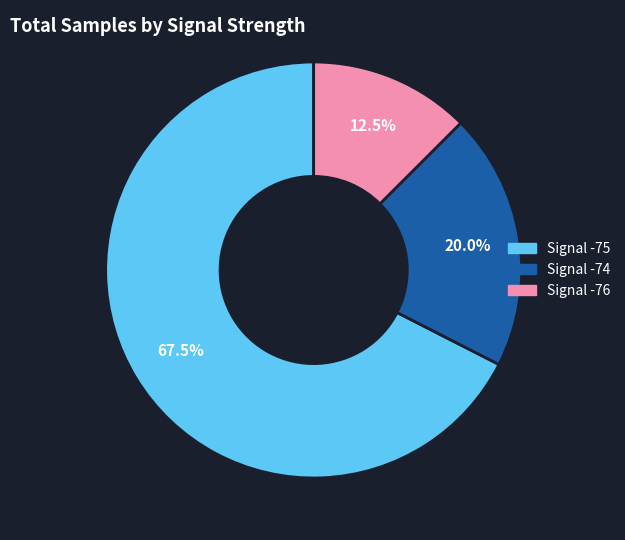

How many slices are in this pie chart?

3